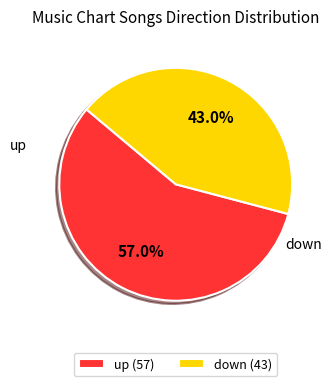

Which has a higher value, down or up?

up